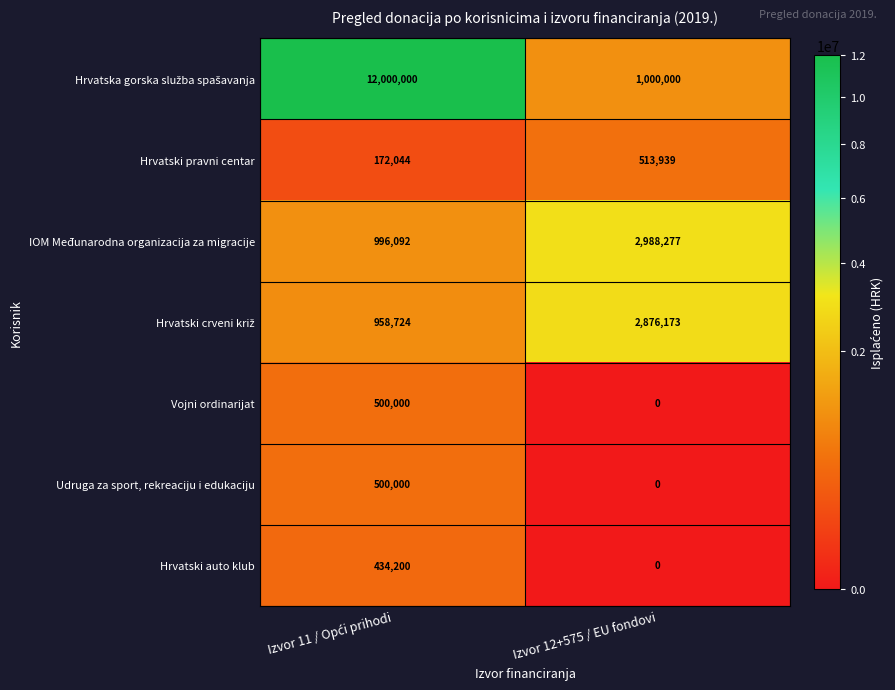

What is the spread (max minus min) of values at Izvor 12+575 / EU fondovi?

2988277